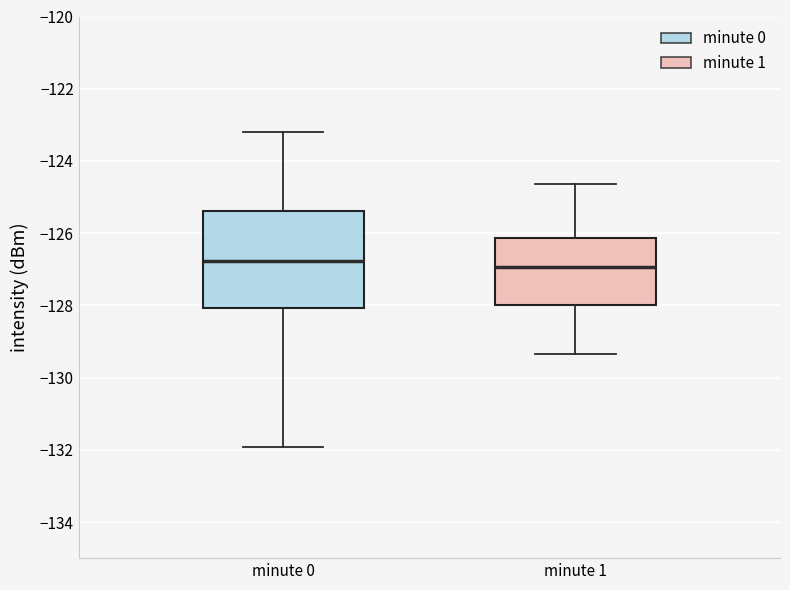

Reading left to right, read every box against the y-axis: the position of its median line, the range the box covers, and the ends of its whiskers. The values are not printed on the chart, so give them approximately, as read against the axis.

minute 0: median -126.8, box -128.0 to -125.4, whiskers -132.0 to -123.2
minute 1: median -127.0, box -128.0 to -126.2, whiskers -129.4 to -124.6